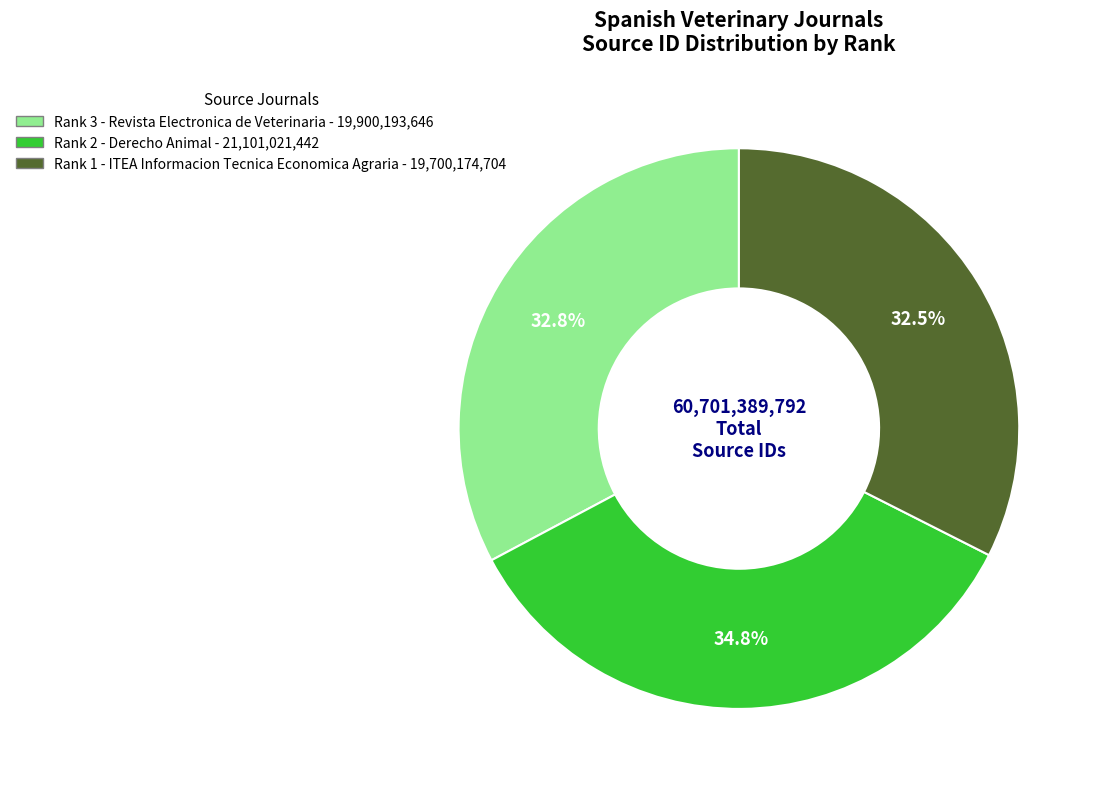

Is Rank 3 - Revista Electronica de Veterinaria the majority of the pie?

No